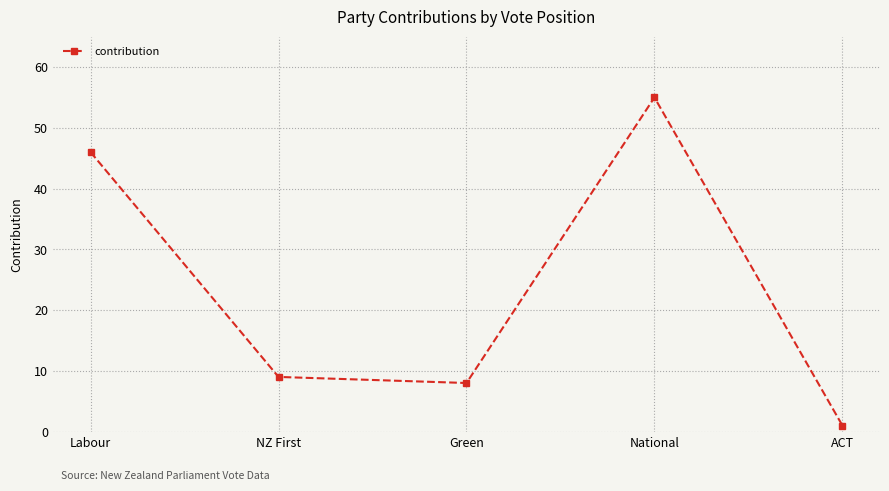

How many interior local peaks (higher than both neighbors) does the data have?

1